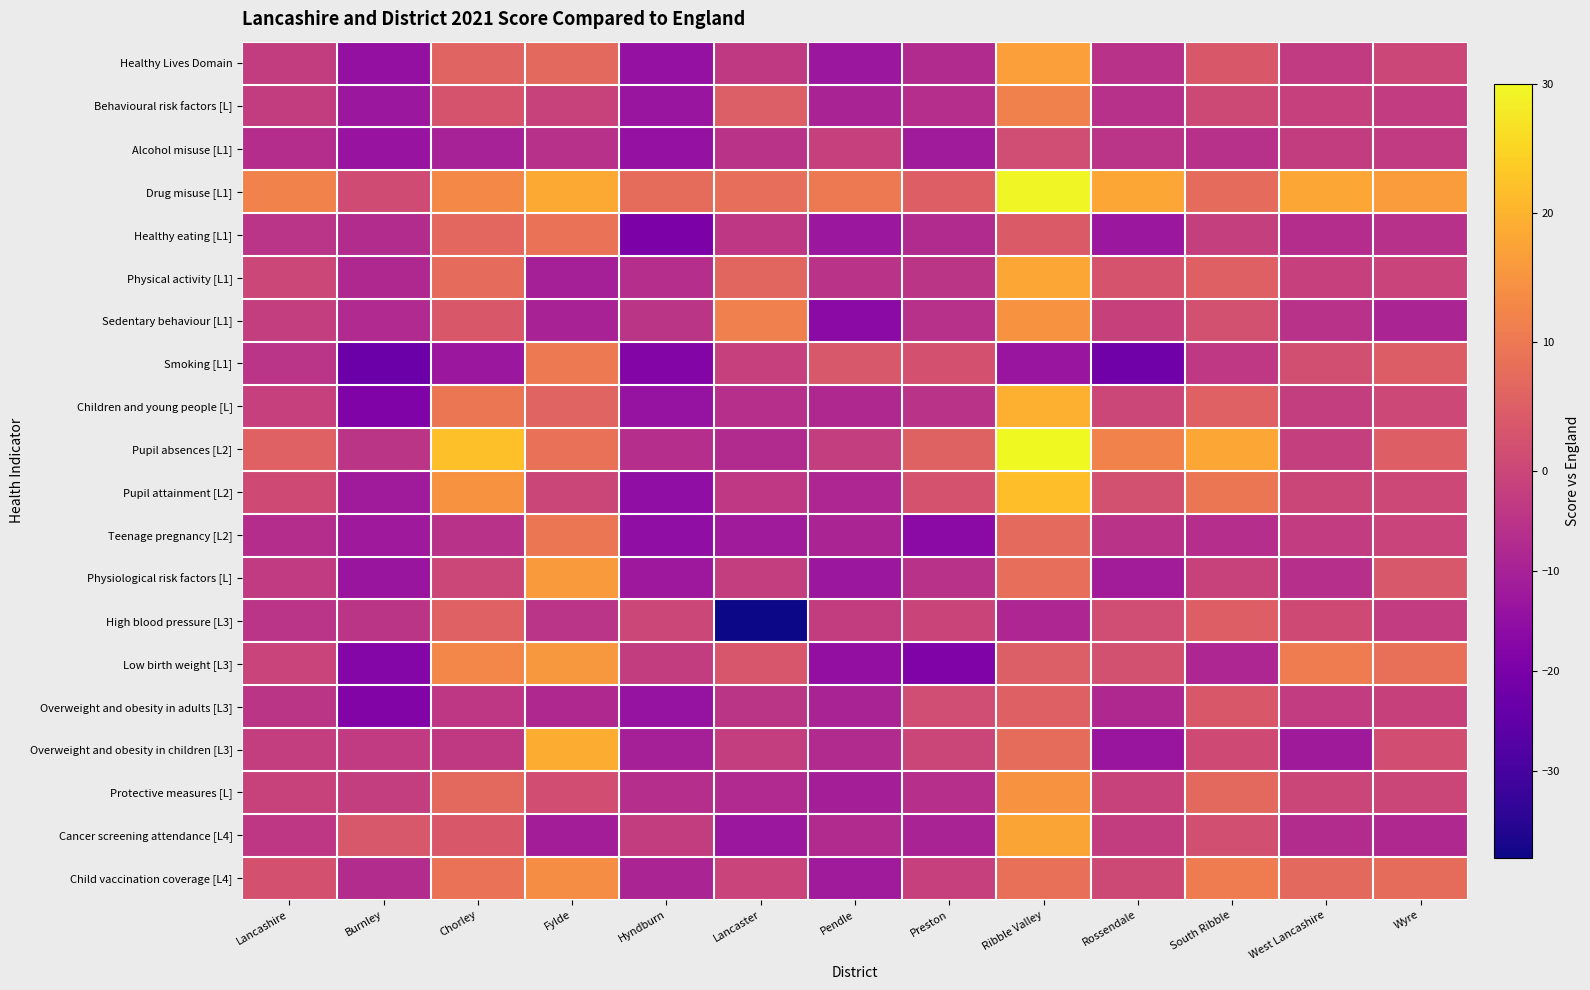

Reading left to right, transcribe all the data shown in this chart.

Healthy Lives Domain: Lancashire=-2.7	Burnley=-14.7	Chorley=6.0	Fylde=7.0	Hyndburn=-14.5	Lancaster=-3.6	Pendle=-12.8	Preston=-7.3	Ribble Valley=16.8	Rossendale=-5.6	South Ribble=3.7	West Lancashire=-3.2	Wyre=0.2
Behavioural risk factors [L]: Lancashire=-2.7	Burnley=-12.9	Chorley=2.7	Fylde=-1.1	Hyndburn=-13.6	Lancaster=4.7	Pendle=-9.6	Preston=-6.4	Ribble Valley=11.7	Rossendale=-5.9	South Ribble=0.7	West Lancashire=-1.8	Wyre=-2.9
Alcohol misuse [L1]: Lancashire=-6.7	Burnley=-13.7	Chorley=-10.2	Fylde=-5.9	Hyndburn=-14.3	Lancaster=-5.2	Pendle=-1.6	Preston=-11.7	Ribble Valley=1.3	Rossendale=-4.9	South Ribble=-6.0	West Lancashire=-2.7	Wyre=-3.1
Drug misuse [L1]: Lancashire=11.8	Burnley=1.1	Chorley=12.9	Fylde=18.4	Hyndburn=7.5	Lancaster=8.2	Pendle=10.2	Preston=5.1	Ribble Valley=29.4	Rossendale=18.1	South Ribble=7.4	West Lancashire=18.2	Wyre=16.3
Healthy eating [L1]: Lancashire=-4.9	Burnley=-7.1	Chorley=6.7	Fylde=8.8	Hyndburn=-19.6	Lancaster=-4.2	Pendle=-12.9	Preston=-7.5	Ribble Valley=4.1	Rossendale=-12.7	South Ribble=-2.1	West Lancashire=-6.9	Wyre=-6.0
Physical activity [L1]: Lancashire=0.2	Burnley=-8.0	Chorley=7.3	Fylde=-10.4	Hyndburn=-6.5	Lancaster=6.4	Pendle=-5.3	Preston=-4.6	Ribble Valley=17.9	Rossendale=2.8	South Ribble=5.3	West Lancashire=-1.8	Wyre=-0.7
Sedentary behaviour [L1]: Lancashire=-2.2	Burnley=-7.8	Chorley=3.7	Fylde=-9.7	Hyndburn=-4.8	Lancaster=11.4	Pendle=-16.4	Preston=-5.8	Ribble Valley=14.6	Rossendale=-1.4	South Ribble=1.9	West Lancashire=-5.7	Wyre=-9.1
Smoking [L1]: Lancashire=-4.9	Burnley=-22.9	Chorley=-12.8	Fylde=10.3	Hyndburn=-18.1	Lancaster=-1.7	Pendle=3.3	Preston=2.2	Ribble Valley=-13.4	Rossendale=-22.0	South Ribble=-3.9	West Lancashire=1.7	Wyre=4.5
Children and young people [L]: Lancashire=-1.6	Burnley=-18.8	Chorley=9.4	Fylde=5.9	Hyndburn=-14.0	Lancaster=-6.1	Pendle=-8.1	Preston=-5.3	Ribble Valley=19.5	Rossendale=0.1	South Ribble=5.4	West Lancashire=-2.2	Wyre=0.4
Pupil absences [L2]: Lancashire=5.6	Burnley=-4.7	Chorley=21.9	Fylde=8.5	Hyndburn=-6.6	Lancaster=-7.5	Pendle=-2.4	Preston=5.7	Ribble Valley=30.0	Rossendale=11.9	South Ribble=18.1	West Lancashire=-2.0	Wyre=5.1
Pupil attainment [L2]: Lancashire=0.8	Burnley=-11.6	Chorley=14.6	Fylde=-0.3	Hyndburn=-15.4	Lancaster=-3.7	Pendle=-8.6	Preston=2.4	Ribble Valley=21.6	Rossendale=1.9	South Ribble=9.6	West Lancashire=-0.1	Wyre=0.3
Teenage pregnancy [L2]: Lancashire=-6.7	Burnley=-12.3	Chorley=-5.7	Fylde=9.5	Hyndburn=-15.2	Lancaster=-11.6	Pendle=-9.2	Preston=-16.4	Ribble Valley=7.2	Rossendale=-5.2	South Ribble=-6.5	West Lancashire=-2.9	Wyre=-0.9
Physiological risk factors [L]: Lancashire=-3.2	Burnley=-13.2	Chorley=0.1	Fylde=16.0	Hyndburn=-12.4	Lancaster=-2.4	Pendle=-12.8	Preston=-5.7	Ribble Valley=8.2	Rossendale=-11.2	South Ribble=-1.0	West Lancashire=-6.1	Wyre=3.3
High blood pressure [L3]: Lancashire=-5.1	Burnley=-4.6	Chorley=5.6	Fylde=-4.9	Hyndburn=0.1	Lancaster=-38.7	Pendle=-2.5	Preston=-0.5	Ribble Valley=-8.5	Rossendale=1.3	South Ribble=5.0	West Lancashire=0.8	Wyre=-2.9
Low birth weight [L3]: Lancashire=-0.8	Burnley=-17.7	Chorley=12.6	Fylde=15.7	Hyndburn=-2.7	Lancaster=3.1	Pendle=-15.1	Preston=-19.0	Ribble Valley=4.7	Rossendale=2.0	South Ribble=-8.5	West Lancashire=10.7	Wyre=8.4
Overweight and obesity in adults [L3]: Lancashire=-4.6	Burnley=-18.2	Chorley=-4.2	Fylde=-7.9	Hyndburn=-14.1	Lancaster=-4.8	Pendle=-9.6	Preston=1.3	Ribble Valley=5.2	Rossendale=-8.1	South Ribble=3.6	West Lancashire=-3.0	Wyre=-1.4
Overweight and obesity in children [L3]: Lancashire=-2.2	Burnley=-3.3	Chorley=-3.6	Fylde=19.0	Hyndburn=-10.4	Lancaster=-2.3	Pendle=-7.5	Preston=-0.2	Ribble Valley=7.6	Rossendale=-13.2	South Ribble=0.8	West Lancashire=-12.0	Wyre=1.6
Protective measures [L]: Lancashire=-1.1	Burnley=-2.2	Chorley=6.9	Fylde=1.5	Hyndburn=-6.6	Lancaster=-7.8	Pendle=-10.7	Preston=-6.2	Ribble Valley=14.6	Rossendale=-1.2	South Ribble=6.8	West Lancashire=-0.1	Wyre=-0.3
Cancer screening attendance [L4]: Lancashire=-4.0	Burnley=3.4	Chorley=3.6	Fylde=-11.1	Hyndburn=-2.5	Lancaster=-12.9	Pendle=-7.3	Preston=-9.4	Ribble Valley=17.7	Rossendale=-2.5	South Ribble=1.7	West Lancashire=-7.0	Wyre=-8.0
Child vaccination coverage [L4]: Lancashire=2.3	Burnley=-7.2	Chorley=8.8	Fylde=13.8	Hyndburn=-9.1	Lancaster=-0.8	Pendle=-11.6	Preston=-1.6	Ribble Valley=8.4	Rossendale=0.5	South Ribble=10.6	West Lancashire=6.9	Wyre=7.6